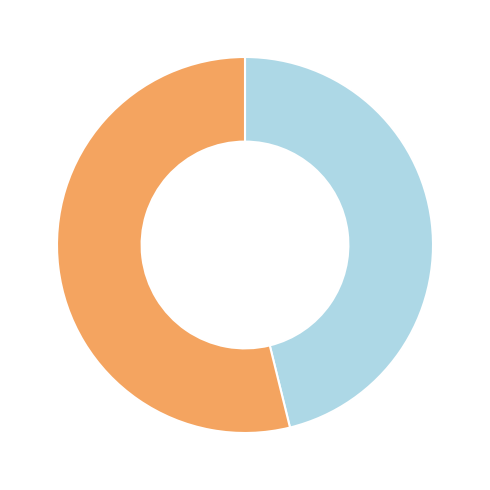

Does any single category account for the majority?

Yes